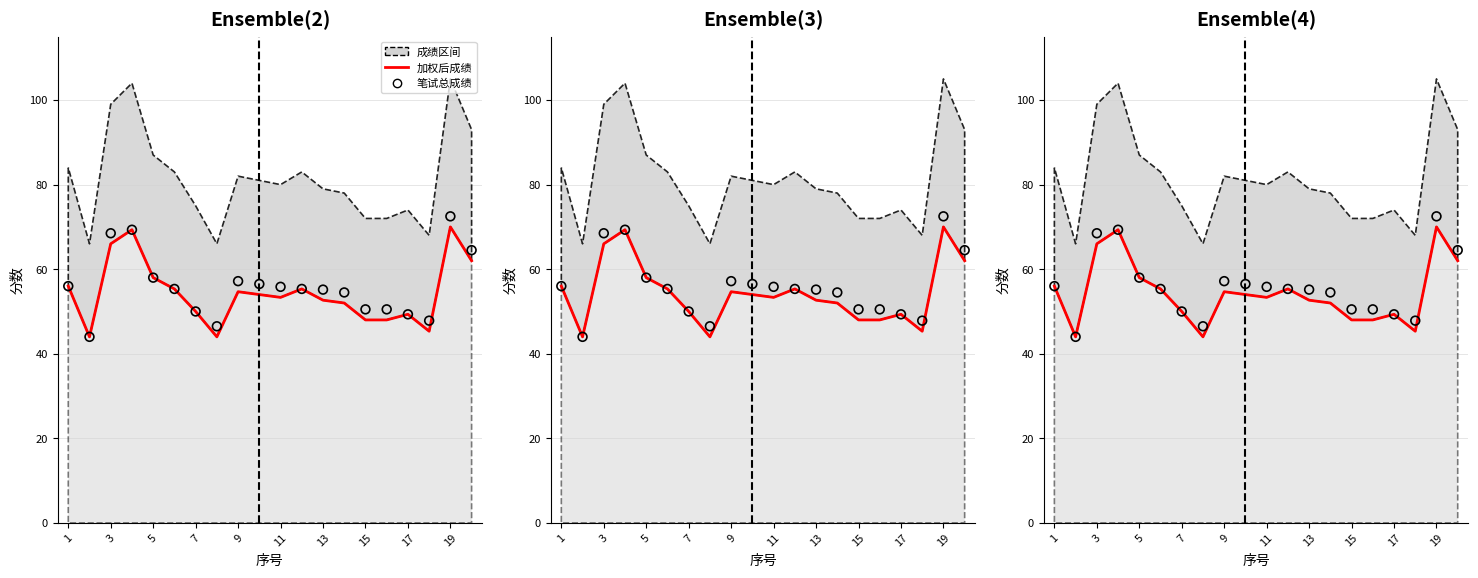

At how many categories does at least one series exceed 56?

7